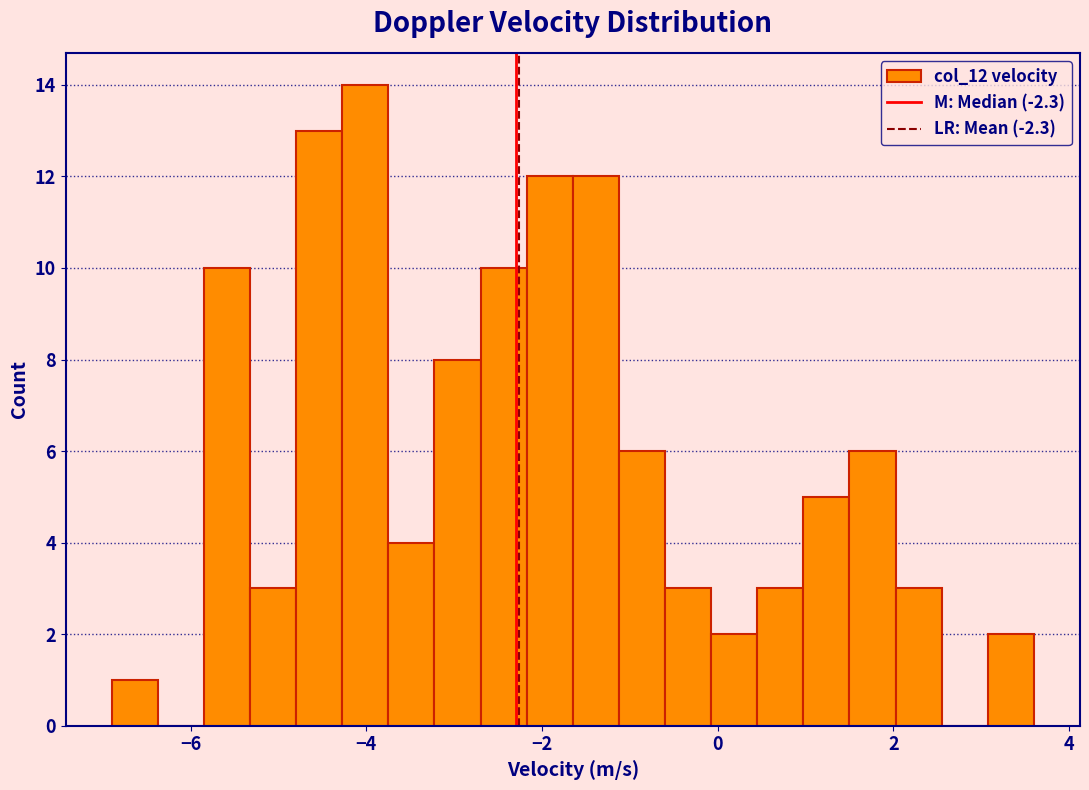

Around what value on the x-axis is the tallest bar? Give the approximate position of its centre, as read against the axis.

-4.0